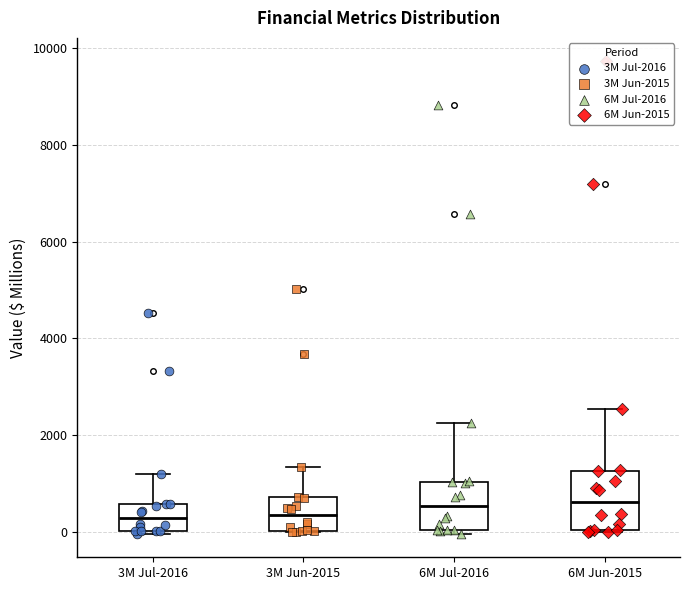

Comparing the boxes themselves (not the whiskers), which one is the tallest?

6M Jun-2015